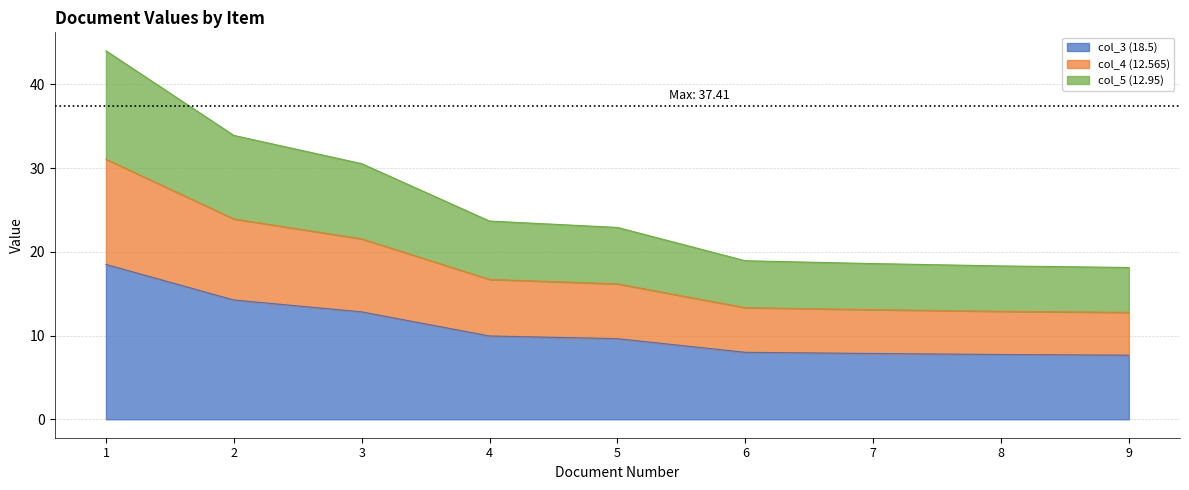

What is the smallest value displayed?

7.7